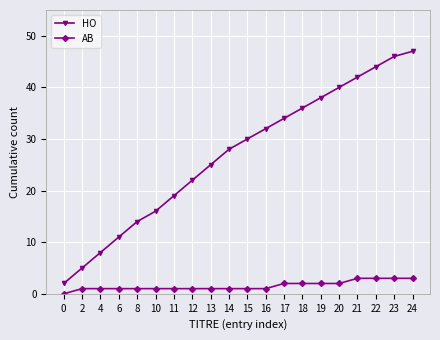

The AB series shows 3 at 23. True or false?

True